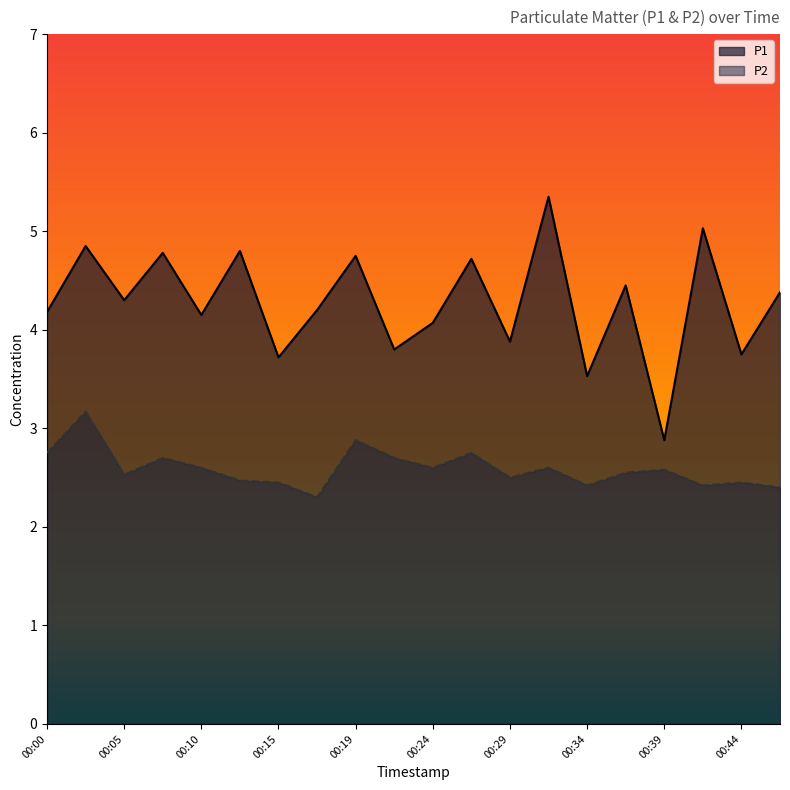

Count the number of data series in this chart.

2